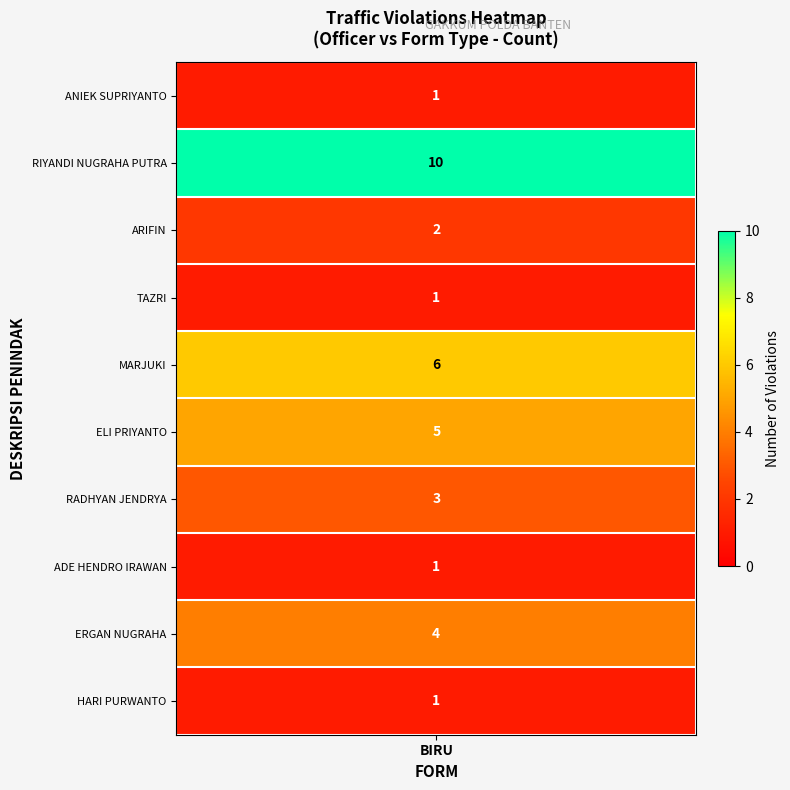

The chart shows a value of 1 at TAZRI. True or false?

True